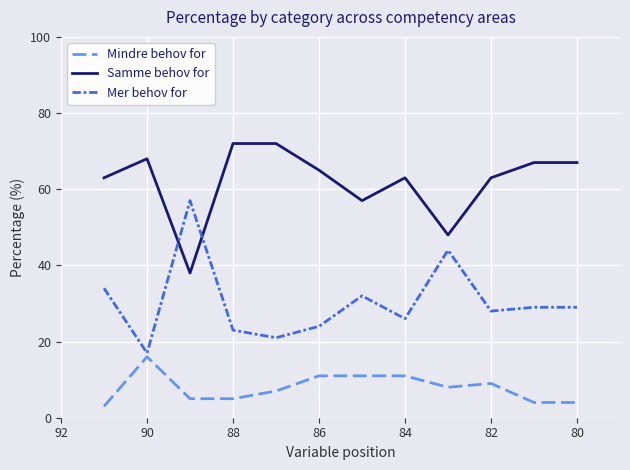

The value of Mer behov for at 10 is 29. True or false?

True